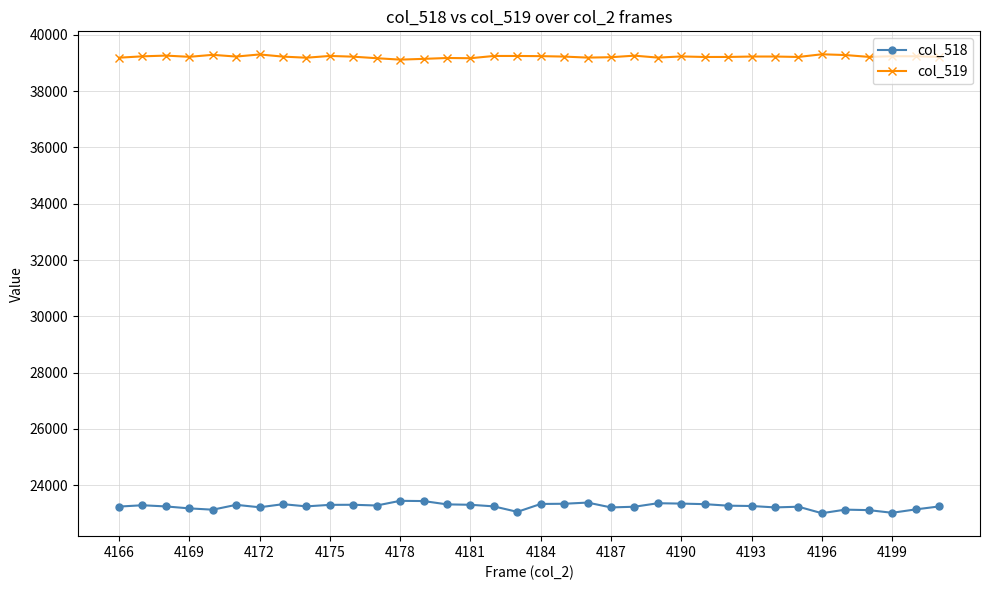

Which series has the largest range (max minus min)?

col_518